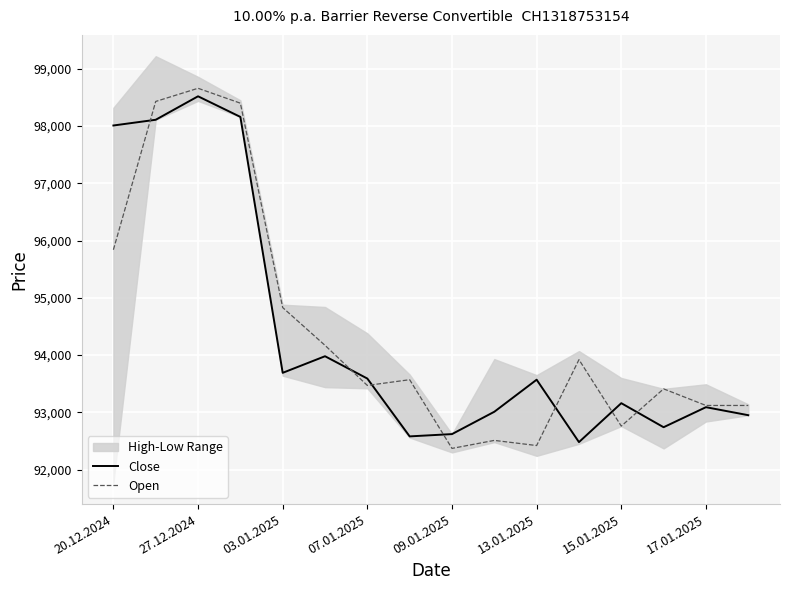

The value of Open at 07.01.2025 is 93470. True or false?

True